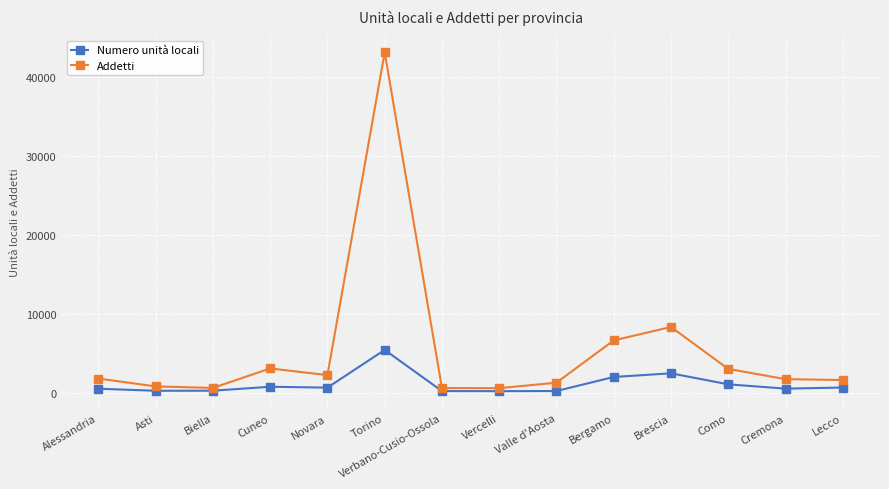

True or false: Addetti has more than 1 points higher than both neighbors.

True